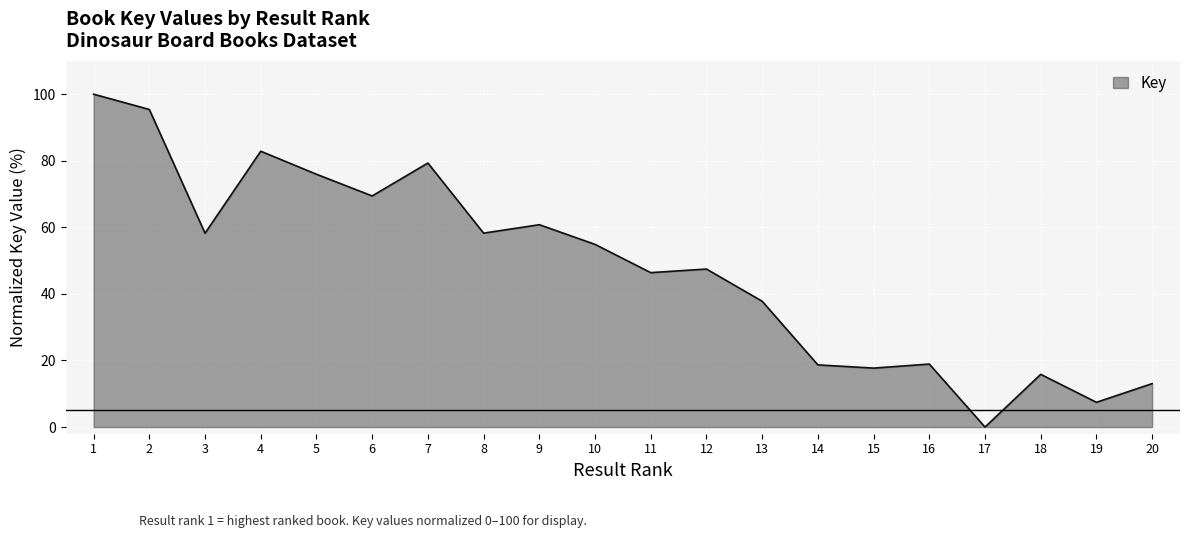

Which has a higher value, 19 or 4?

4